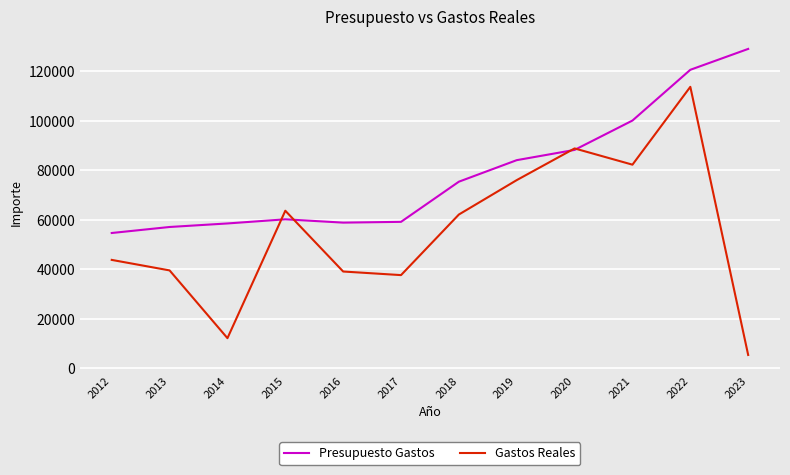

List the series in order of their peak value, lowest first.

Gastos Reales, Presupuesto Gastos